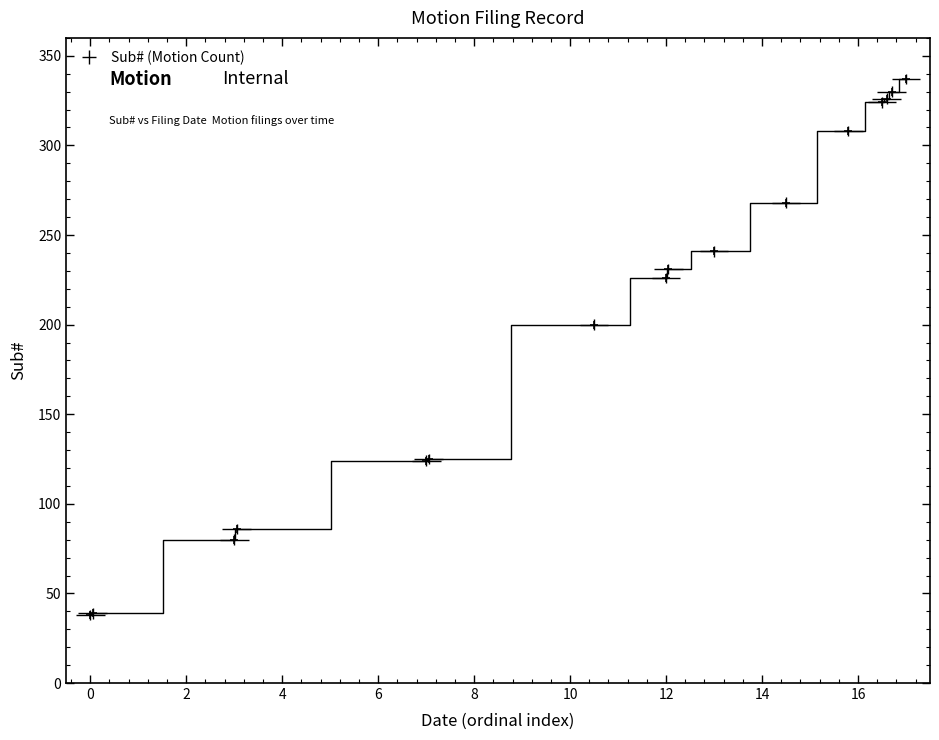

Is it true that the value at 2019-12-03 is 86?

True